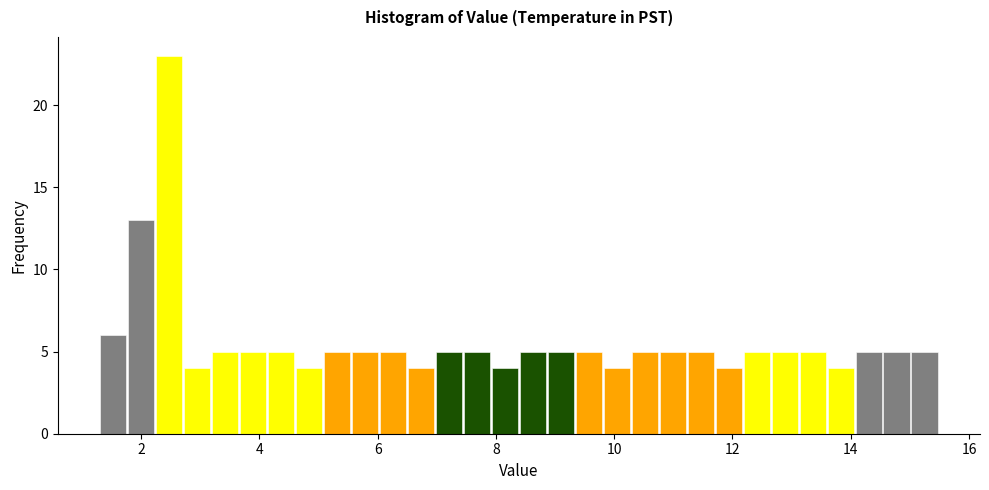

Around what value on the x-axis is the tallest bar? Give the approximate position of its centre, as read against the axis.

2.4